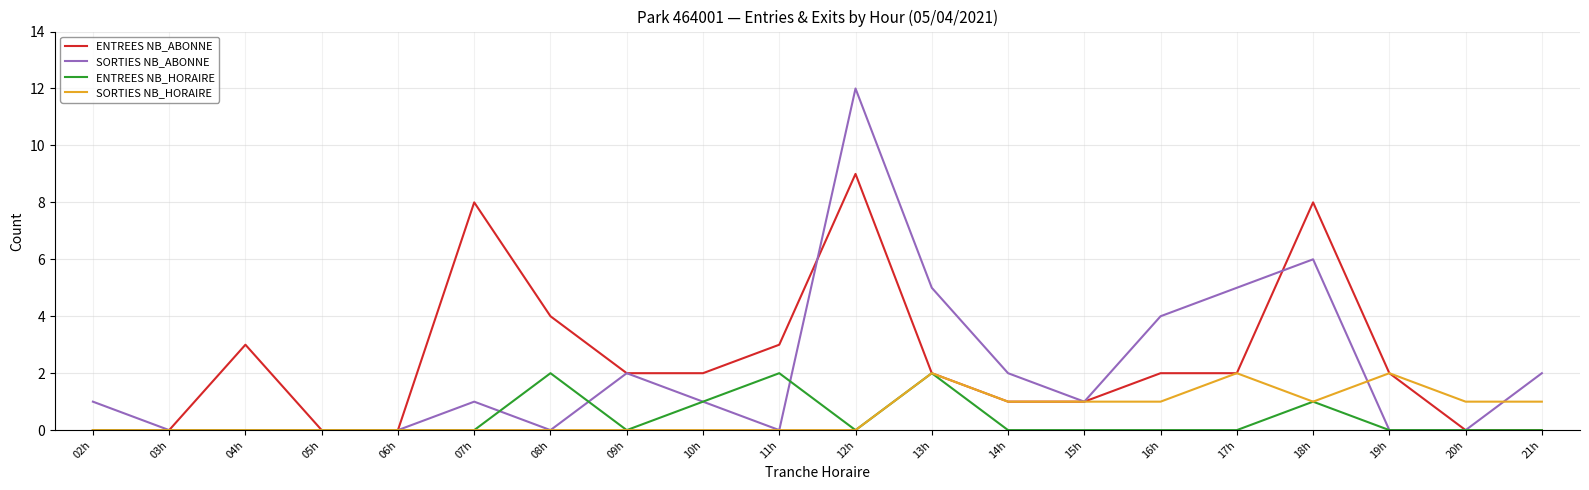

At which category does the chart reach its peak across all series?

12h